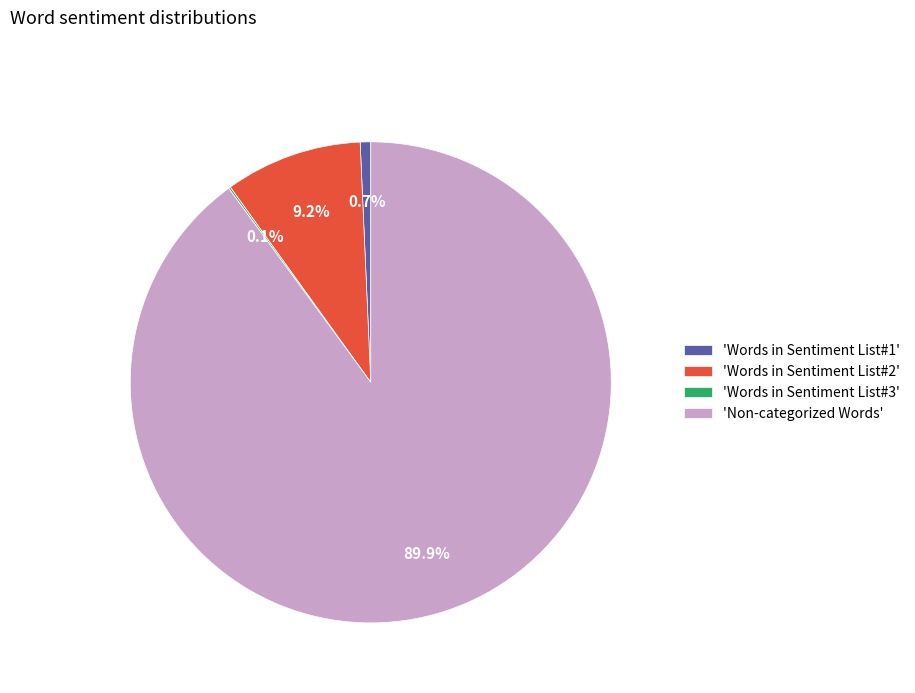

What percentage do 'Words in Sentiment List#2' and 'Non-categorized Words' together represent?

99.2%